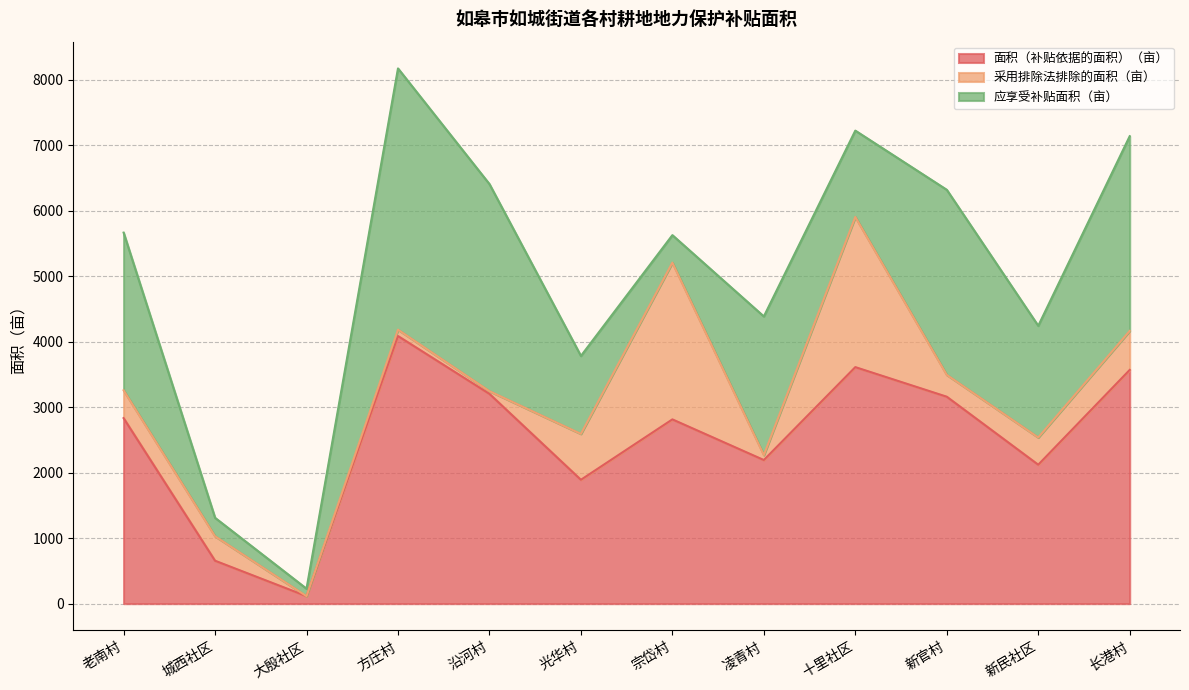

Where is 采用排除法排除的面积（亩） nearest to the value 1197?

光华村